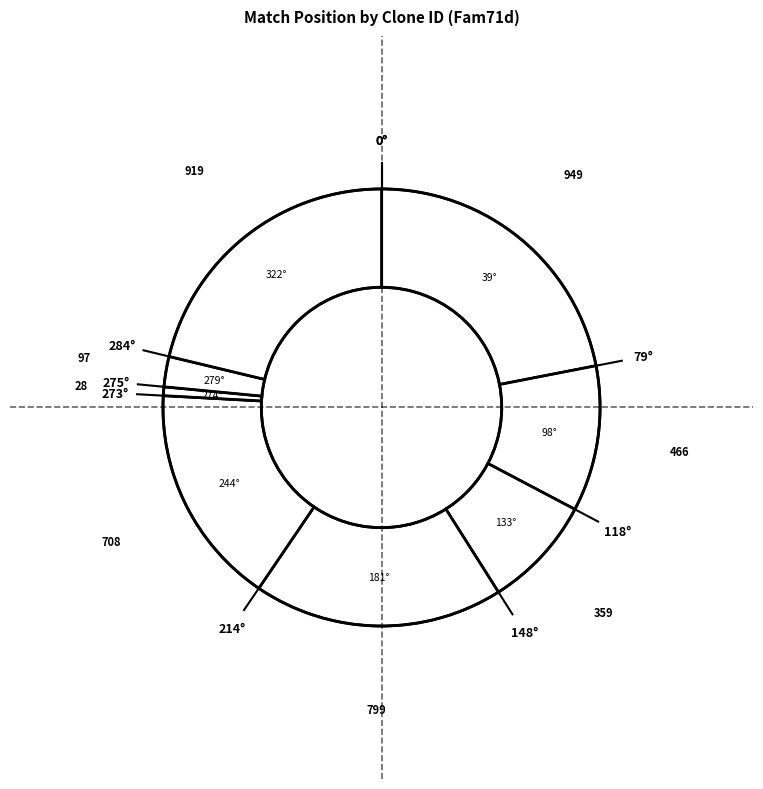

Count the number of slices in the pie.

8